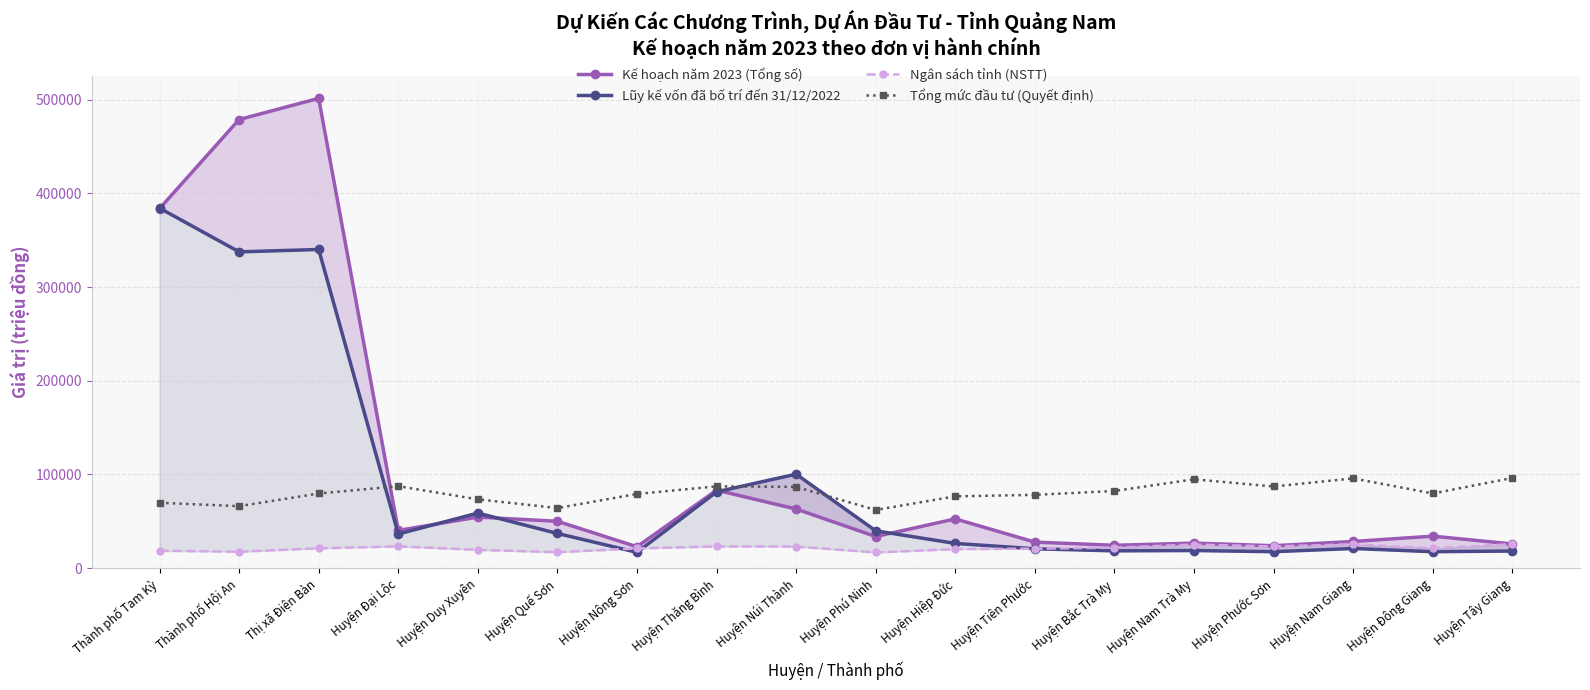

What is the minimum value shown in the chart?

16832